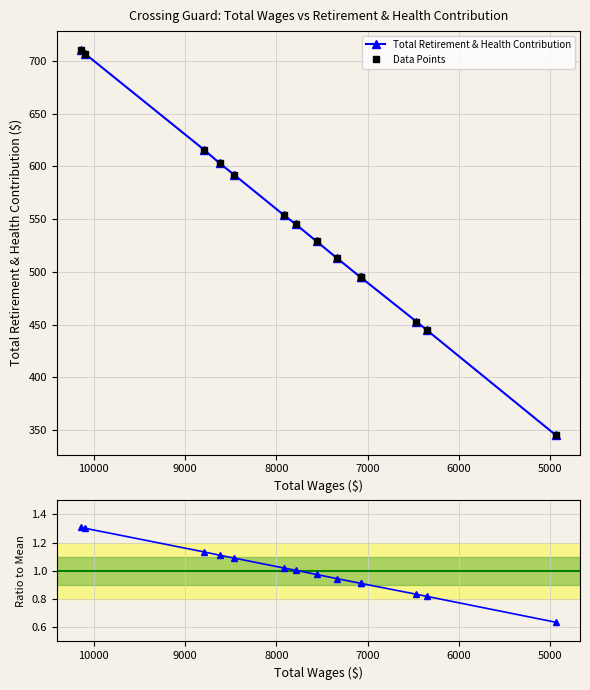

The chart shows a value of 592 at 8461.0. True or false?

True